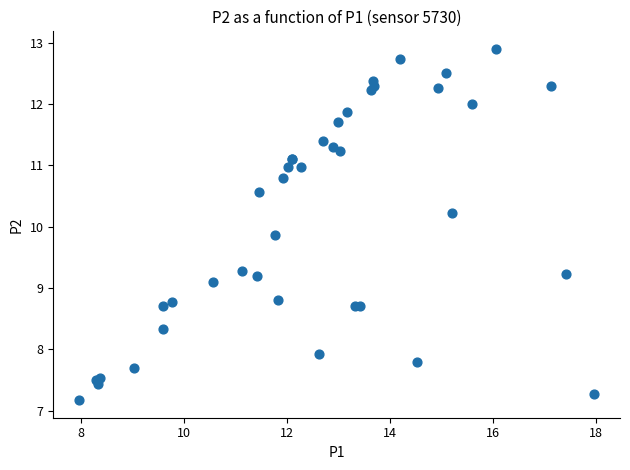

What Y value in the scatter plot is closest to 10?

9.9